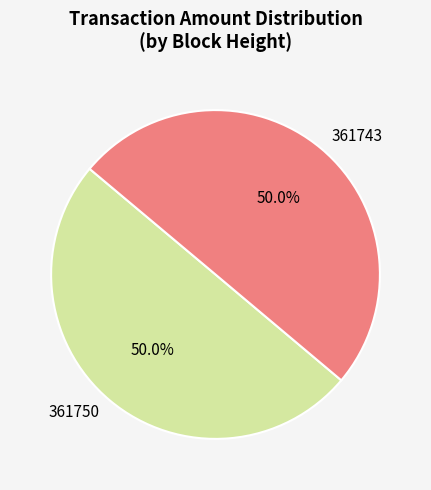

Approximately how many times larger is the value at 361750 compared to 361743?

1.0